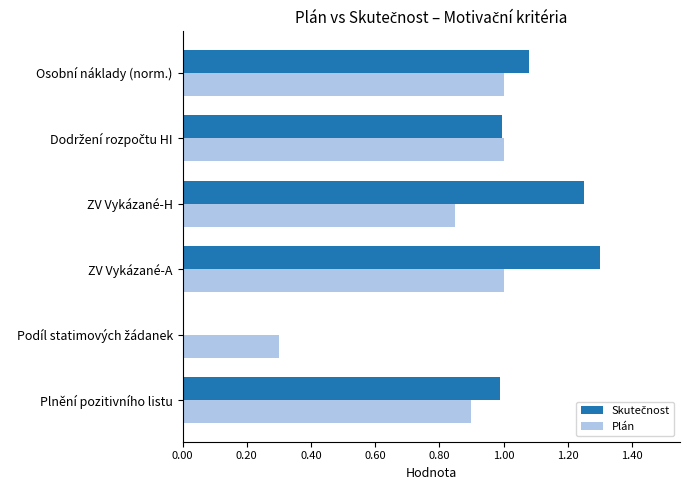

The Plán series shows 1.0 at Osobní náklady (norm.). True or false?

True